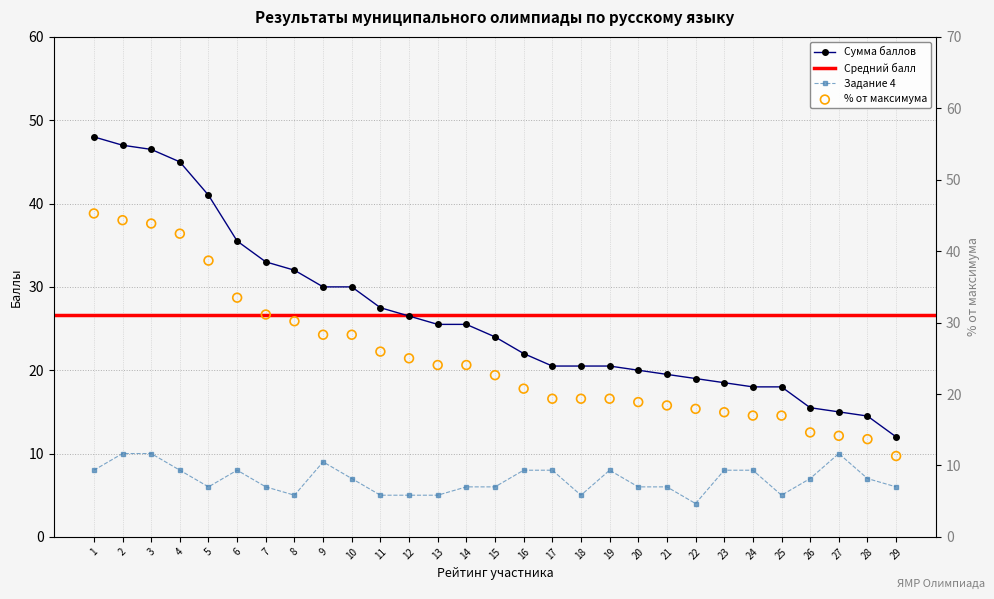

What is the total value across all series at 13?

54.6